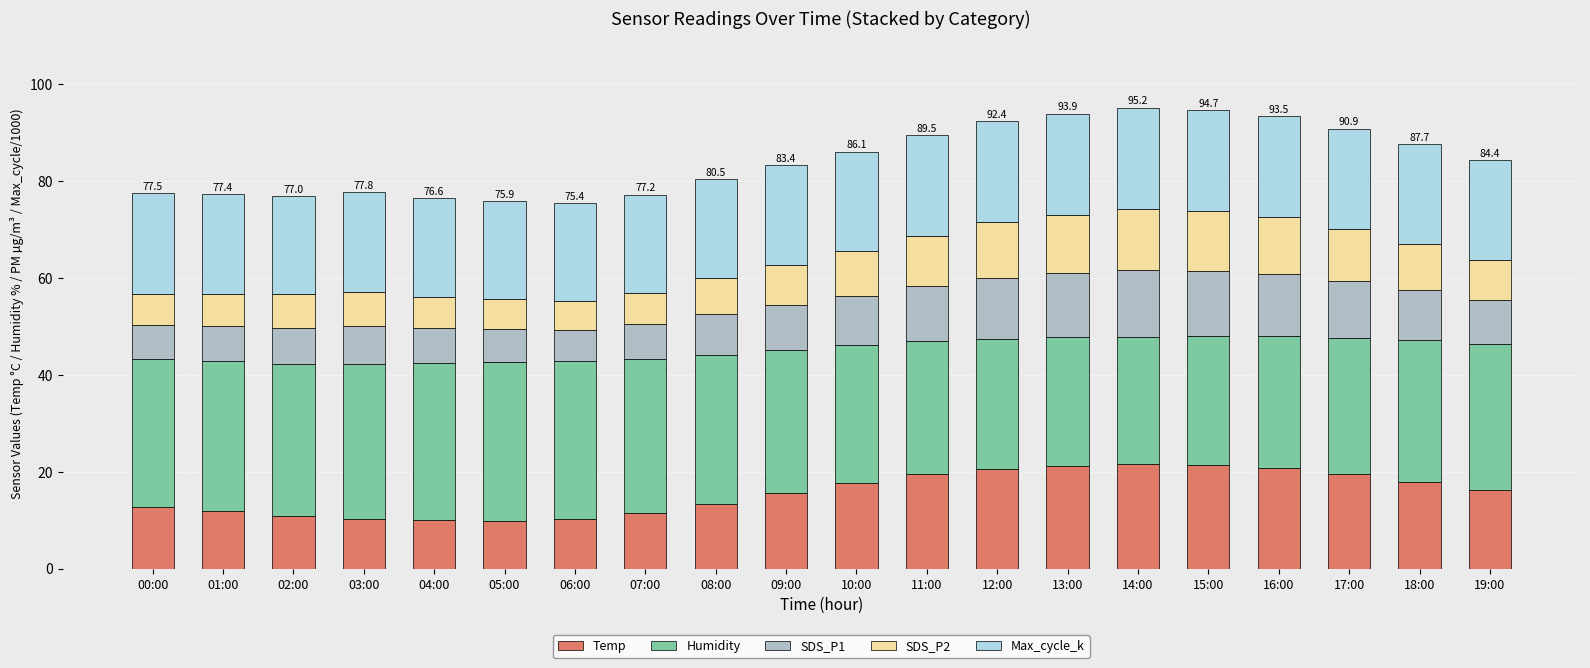

What is the maximum value for Temp?

21.6